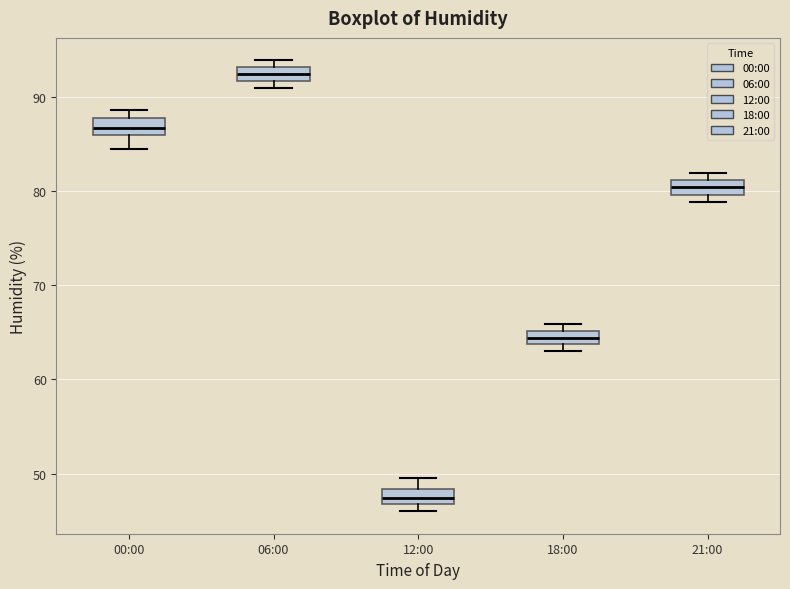

Which box's median line is the highest?

06:00